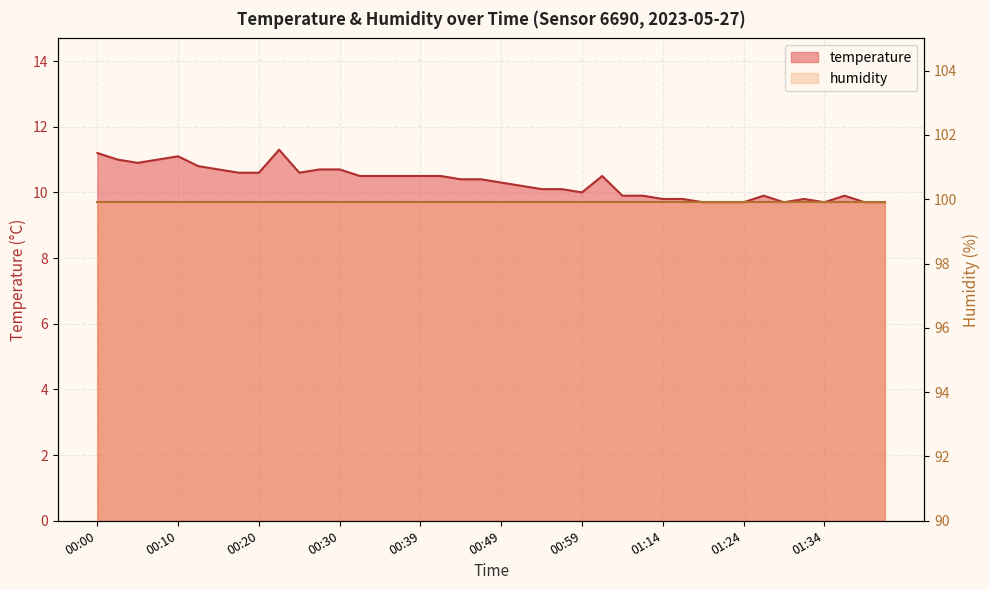

What is the sum of the values at 00:03 and 00:54?

21.1